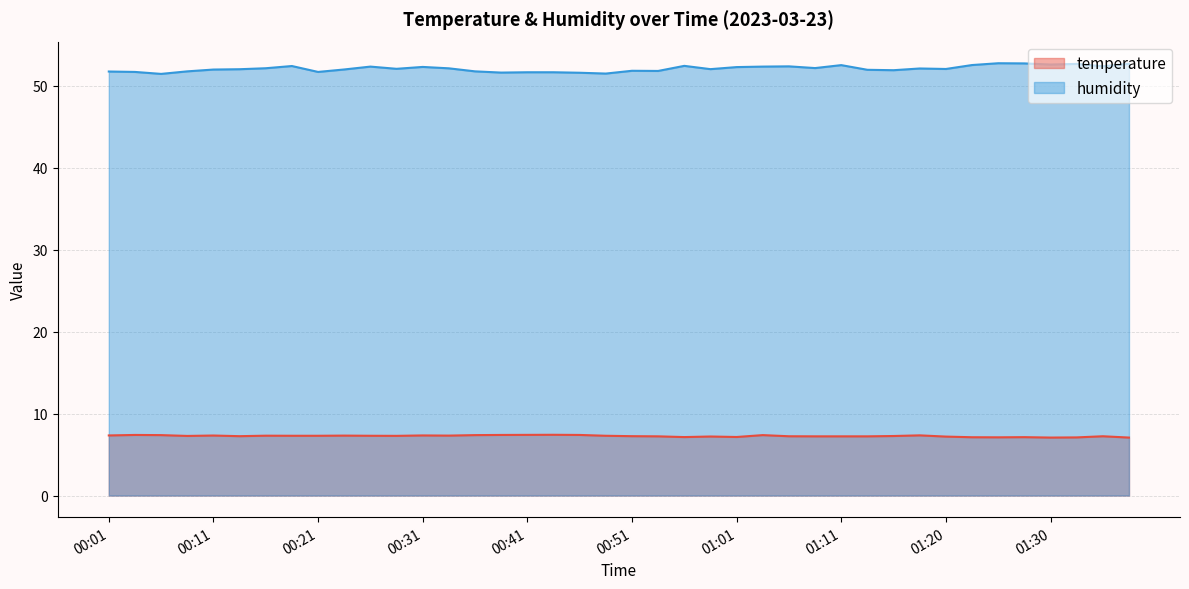

Which has a higher value, 01:03 or 01:28?

01:03